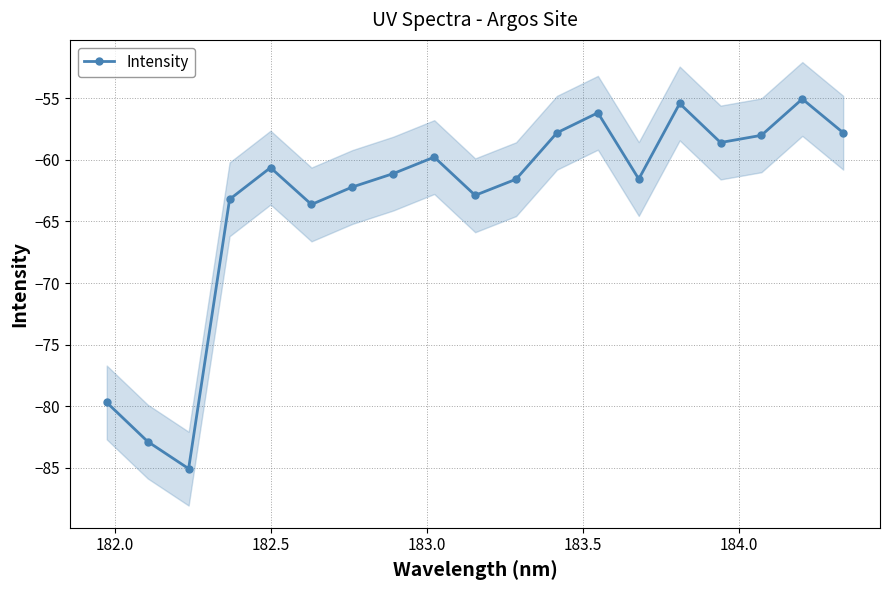

How many interior local valleys (lower than both neighbors) does the data have?

5